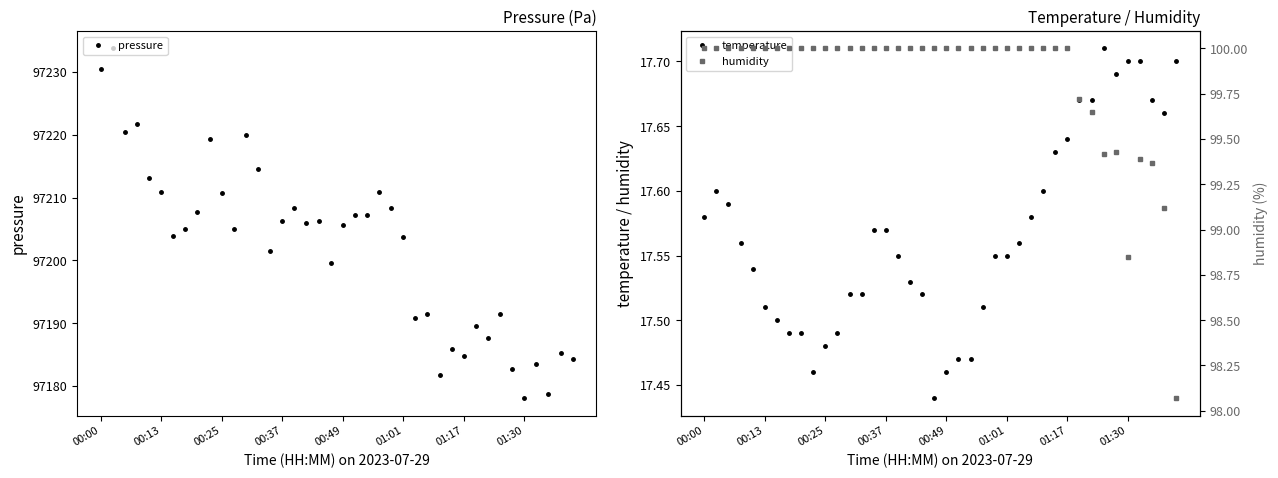

True or false: pressure has more than 0 interior local peaks.

True